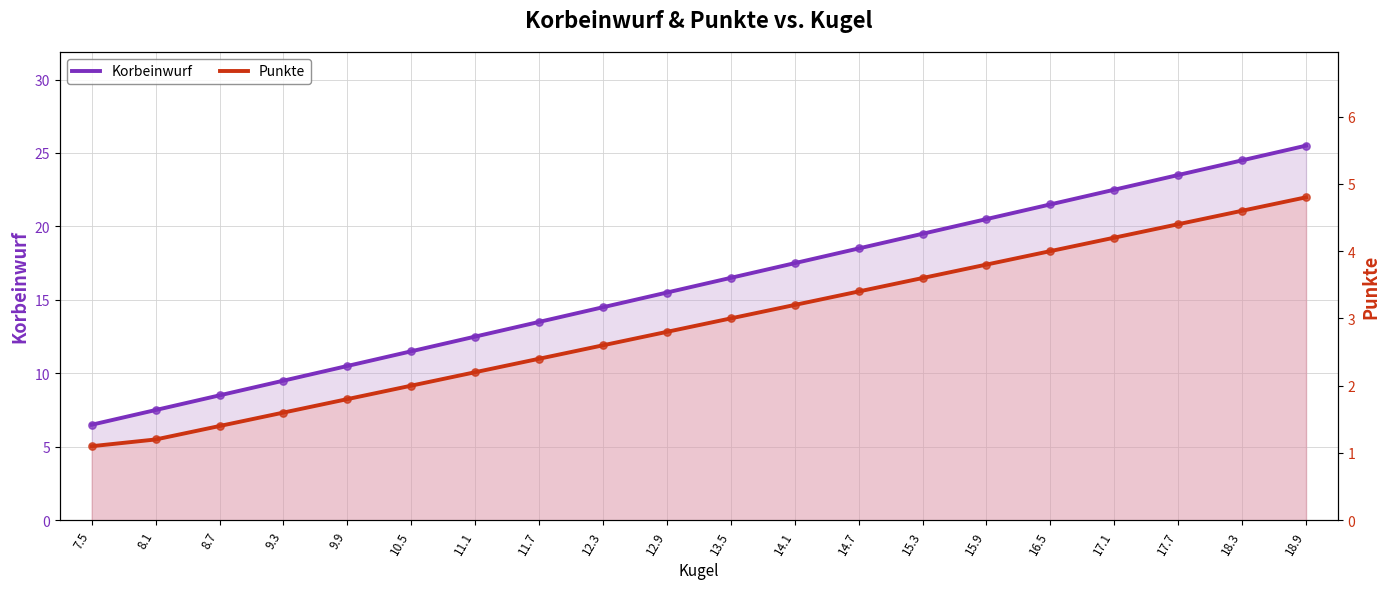

At how many categories does at least one series exceed 25?

1